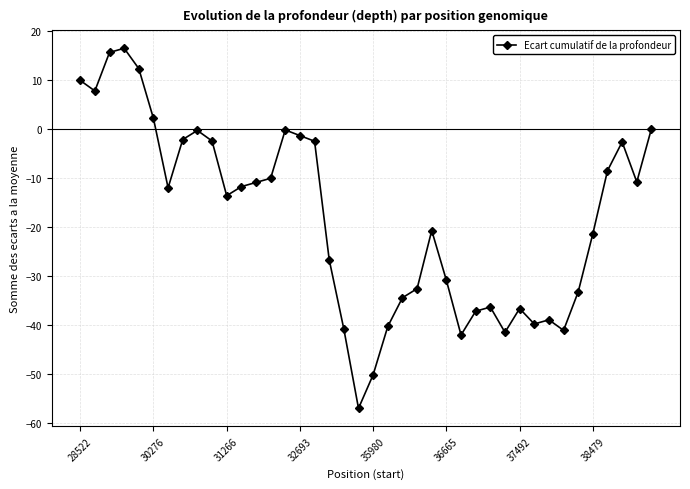

What is the value of the 17th point from the left?

-2.5